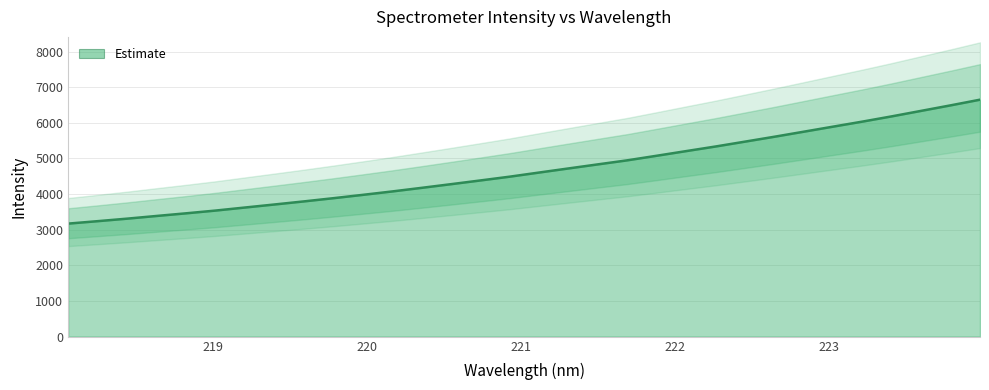

What is the label of the 32nd point from the left?

223.9802